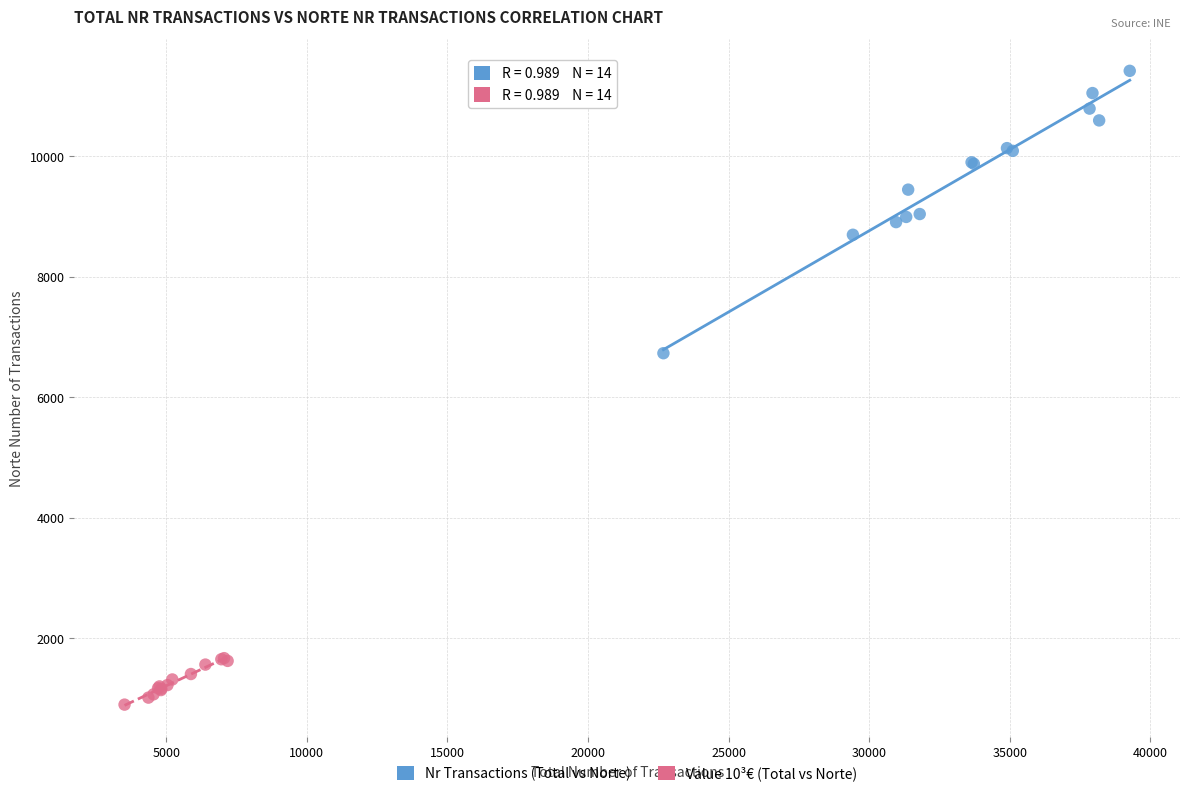

Which series reaches the maximum Y coordinate?

Nr Transactions (Total vs Norte)